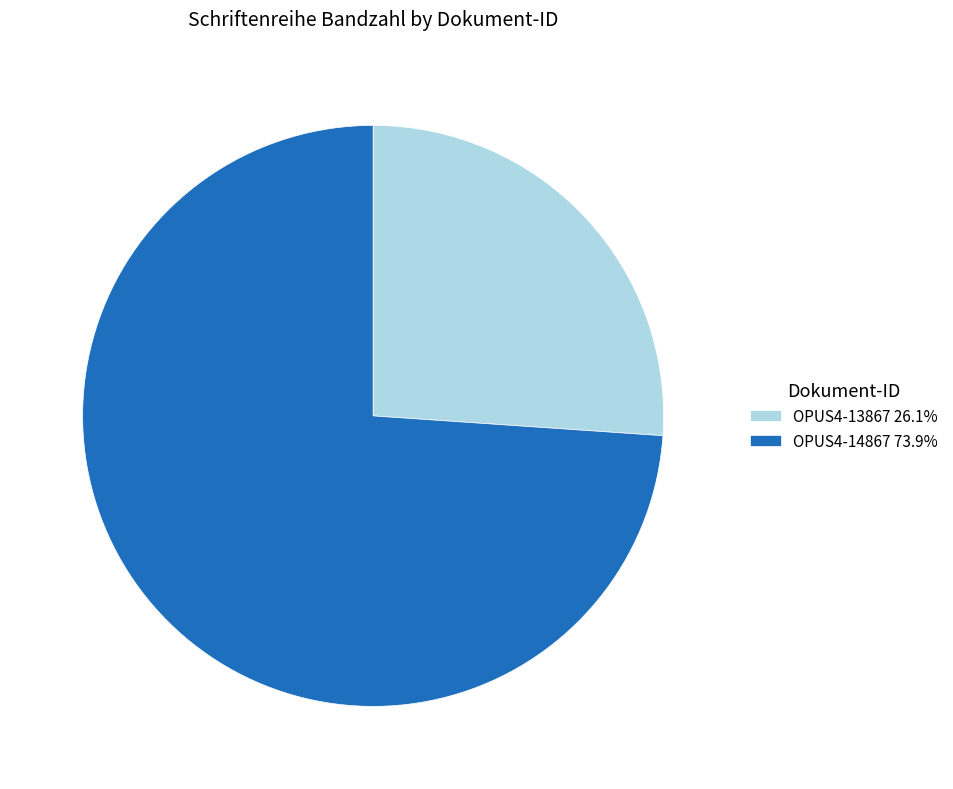

How many segments does this pie chart have?

2